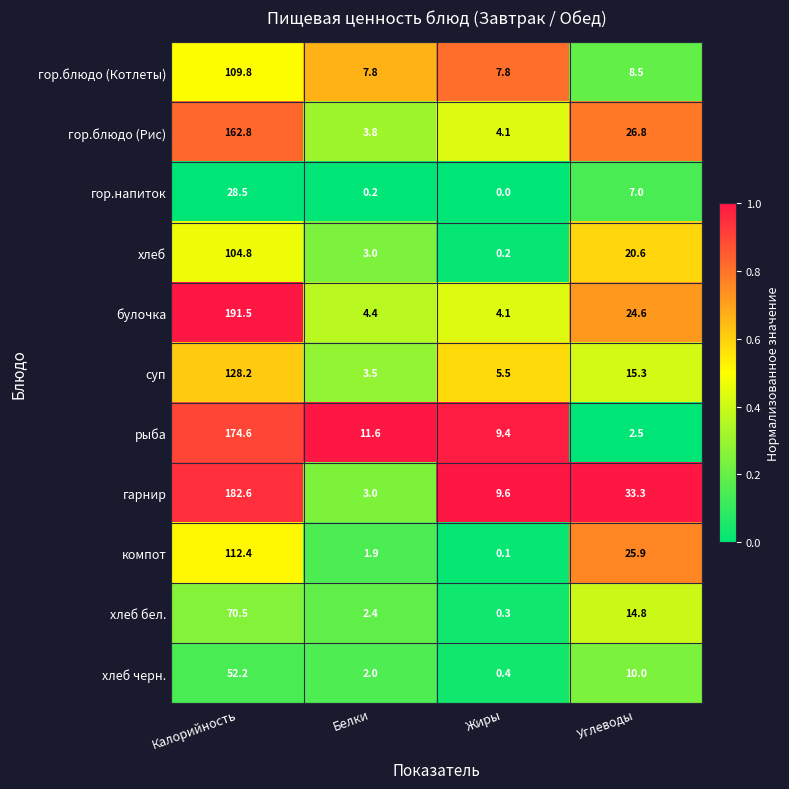

What is the total value across all series at Белки?

43.6